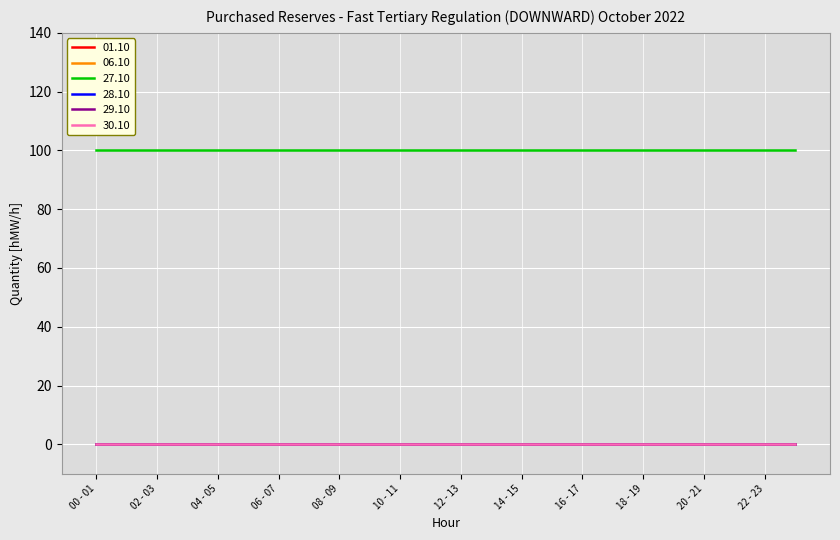

Reading left to right, extract all data points from this chart.

01.10: 0	0	0	0	0	0	0	0	0	0	0	0	0	0	0	0	0	0	0	0	0	0	0	0
06.10: 0	0	0	0	0	0	0	0	0	0	0	0	0	0	0	0	0	0	0	0	0	0	0	0
27.10: 100	100	100	100	100	100	100	100	100	100	100	100	100	100	100	100	100	100	100	100	100	100	100	100
28.10: 0	0	0	0	0	0	0	0	0	0	0	0	0	0	0	0	0	0	0	0	0	0	0	0
29.10: 0	0	0	0	0	0	0	0	0	0	0	0	0	0	0	0	0	0	0	0	0	0	0	0
30.10: 0	0	0	0	0	0	0	0	0	0	0	0	0	0	0	0	0	0	0	0	0	0	0	0